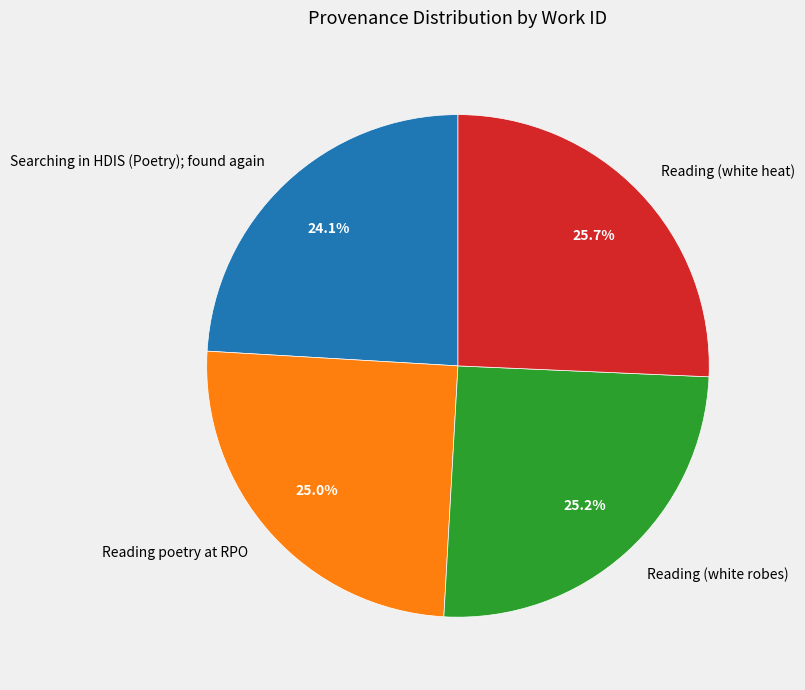

To the nearest percent, what is the average slice percentage?

25%